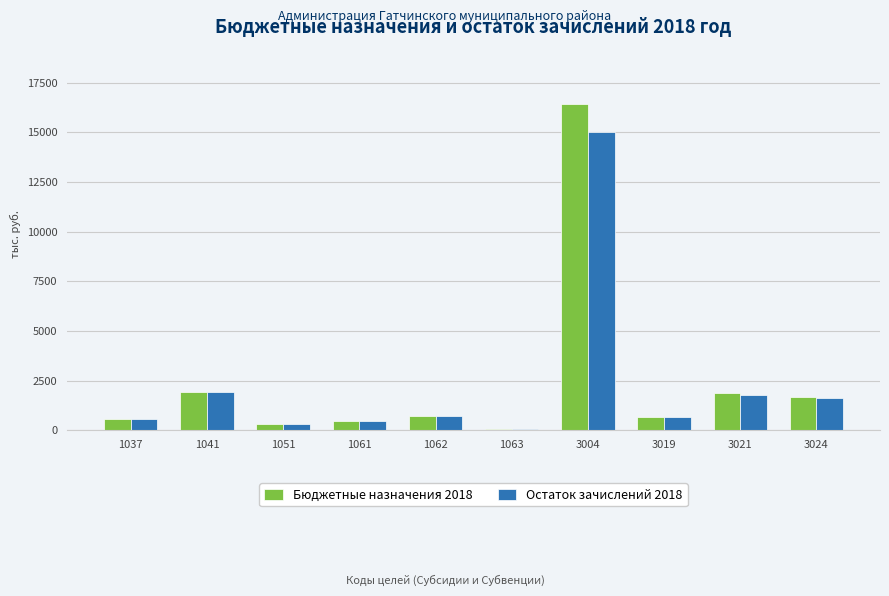

What is the total value across all series at 3024?

3319.8